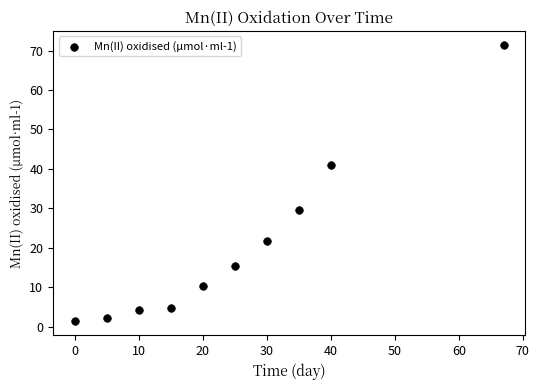

What Y value in the scatter plot is closest to 36?

40.9